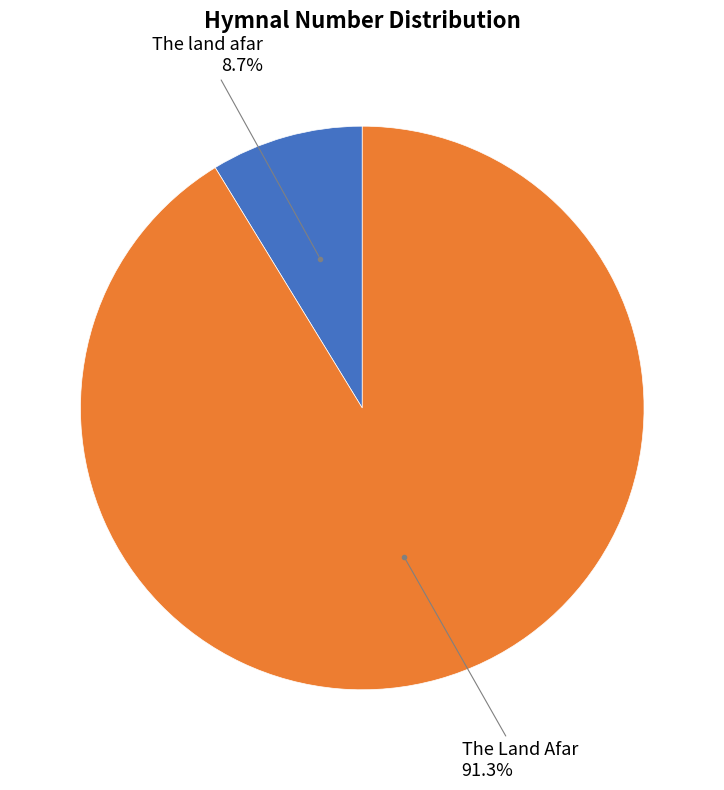

How many segments does this pie chart have?

2